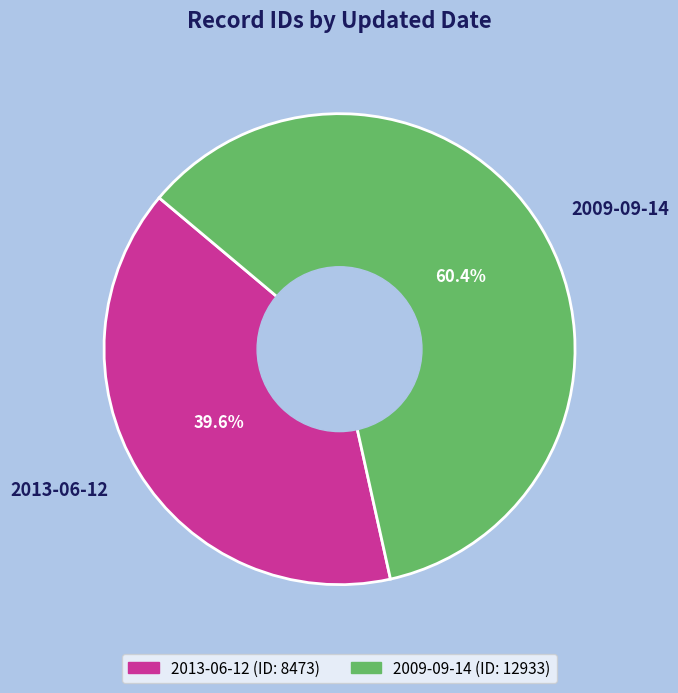

What is the majority slice?

2009-09-14